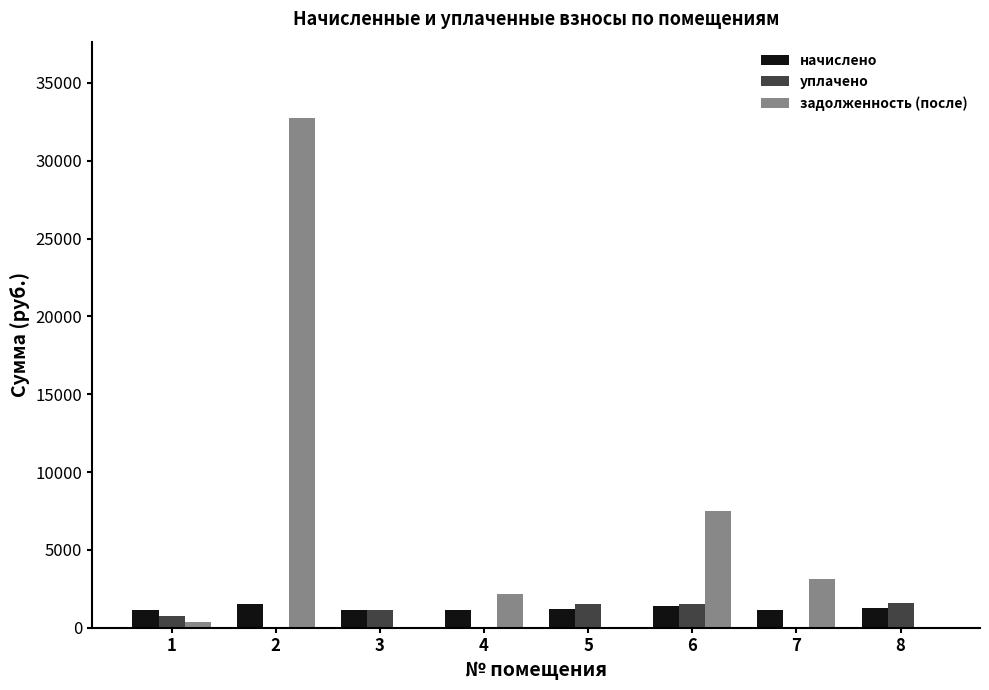

Are the bars horizontal?

No